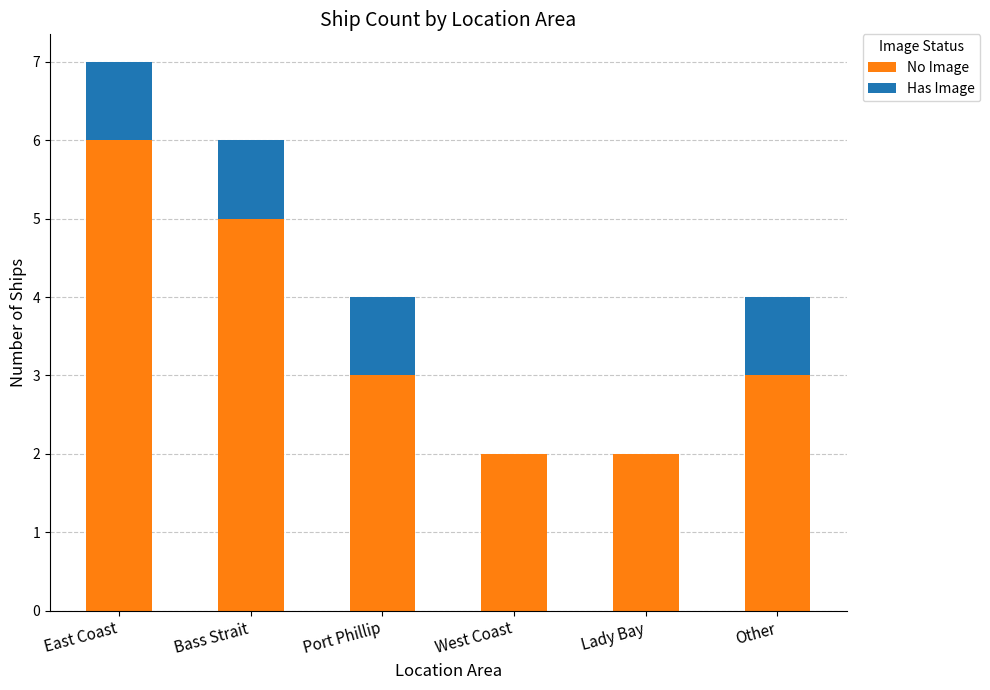

What is the total value across all series at Other?

4